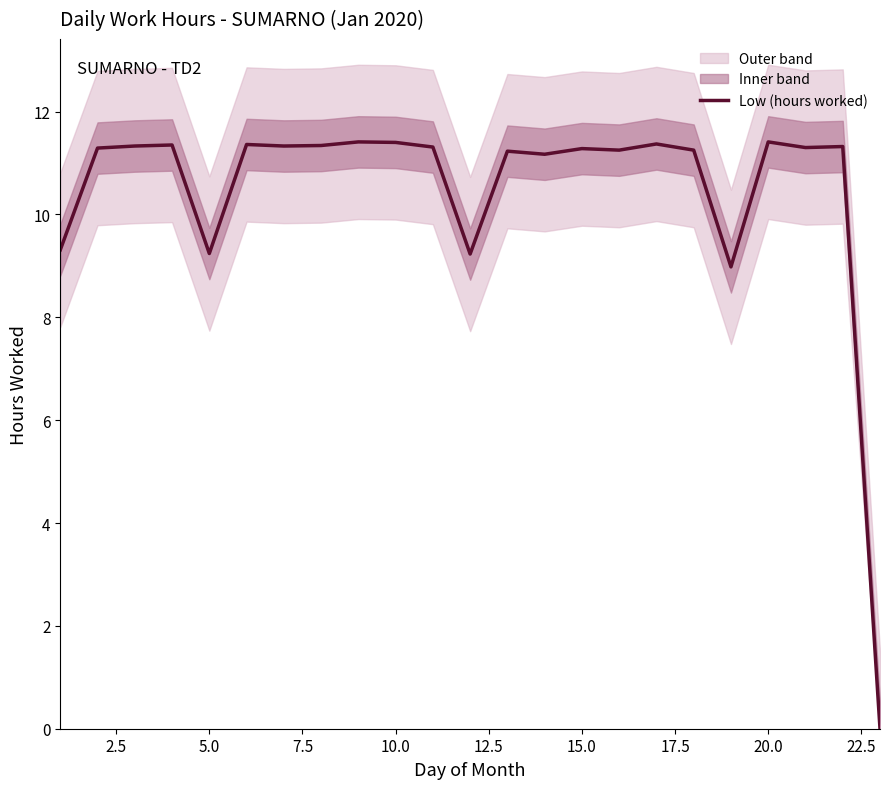

Does the chart have visible grid lines?

No